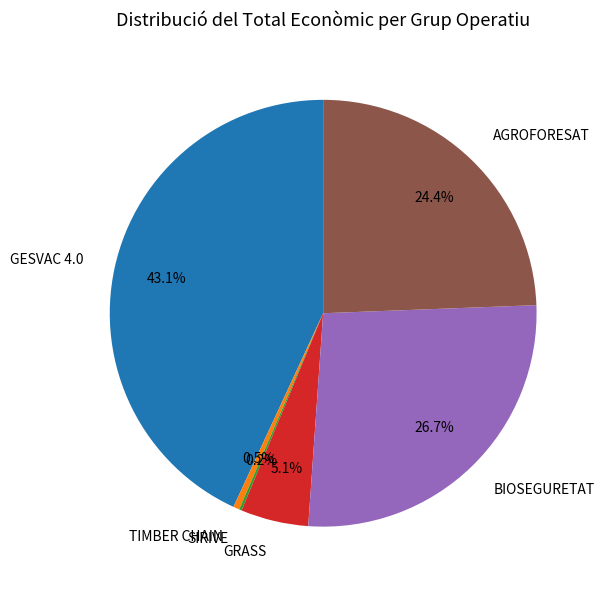

Is there a majority slice in this chart?

No